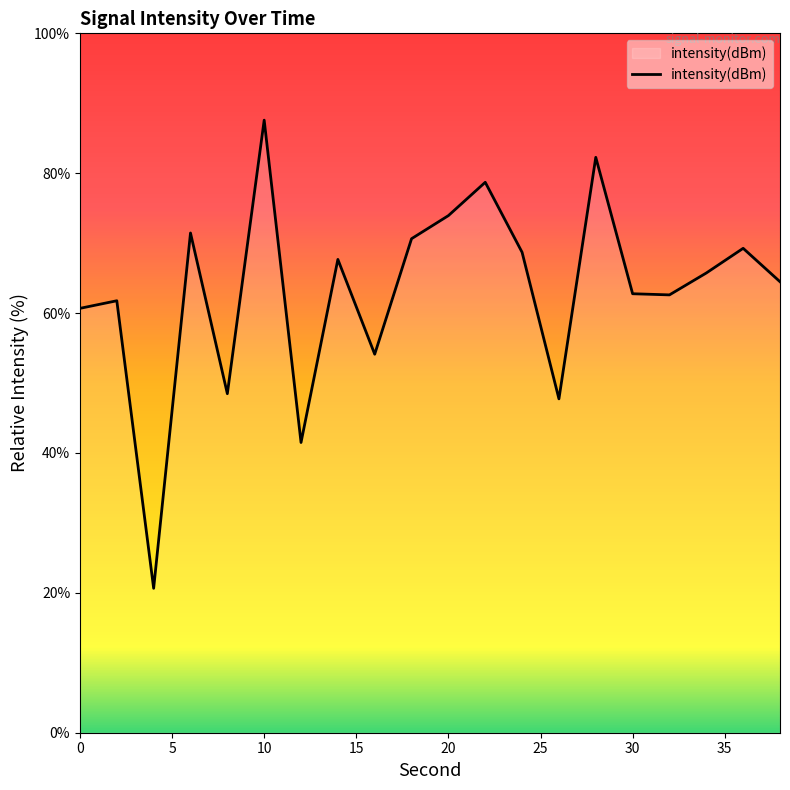

What is the smallest value displayed?

20.6